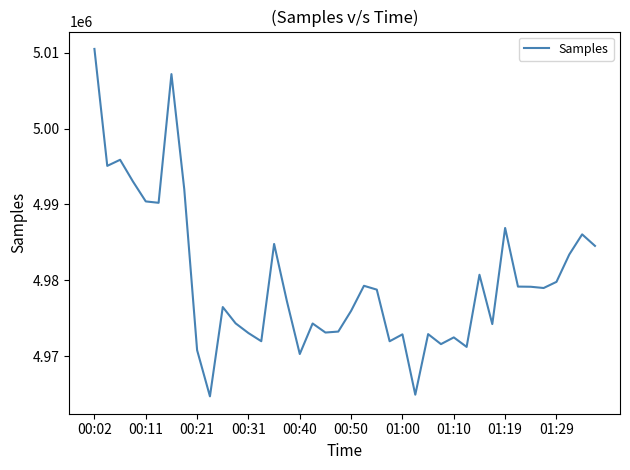

What is the minimum value shown in the chart?

4964704